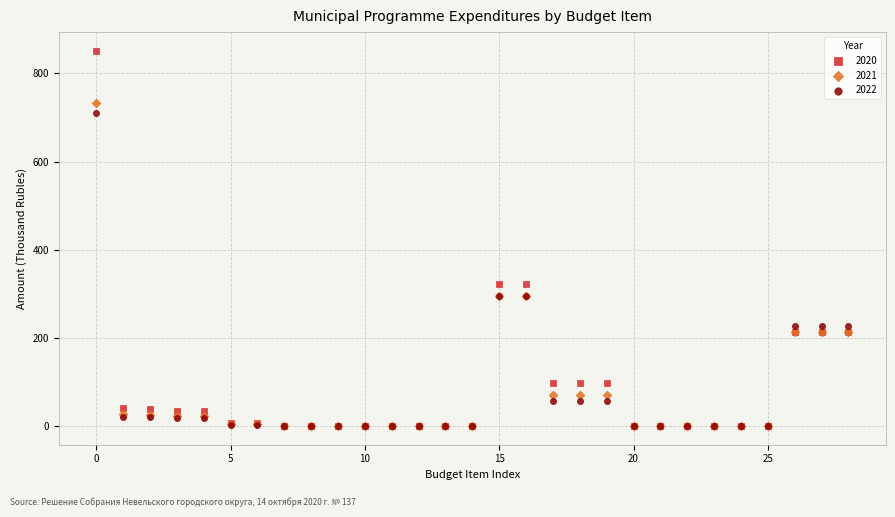

Which series contains the highest Y value?

2020